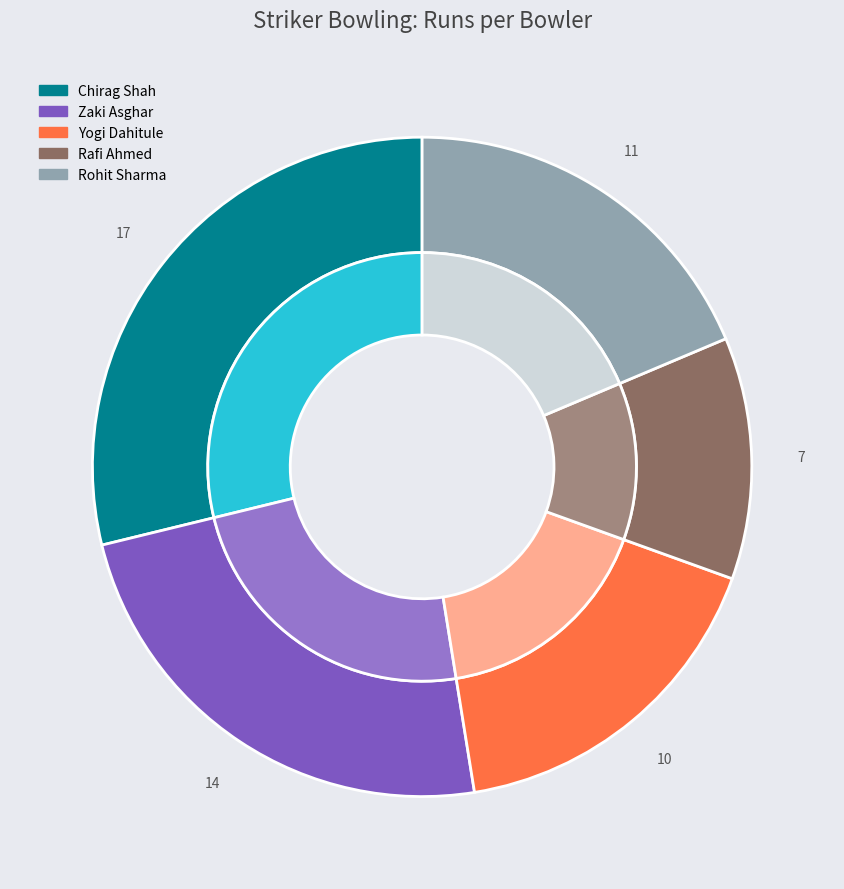

To the nearest percent, what is the difference between the Rohit Sharma and Rafi Ahmed slice percentages?

7%